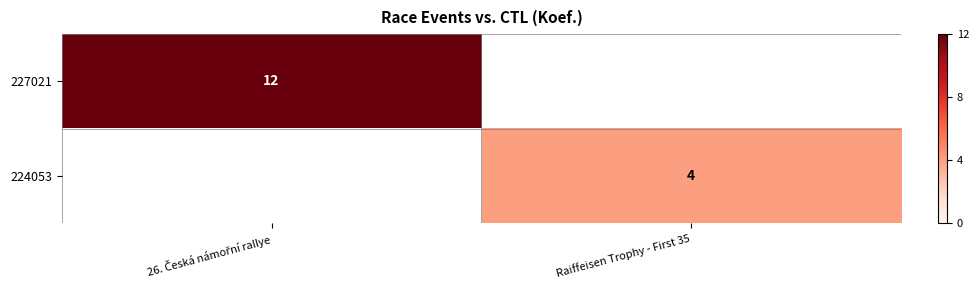

The 224053 series shows 5 at Raiffeisen Trophy - First 35. True or false?

False